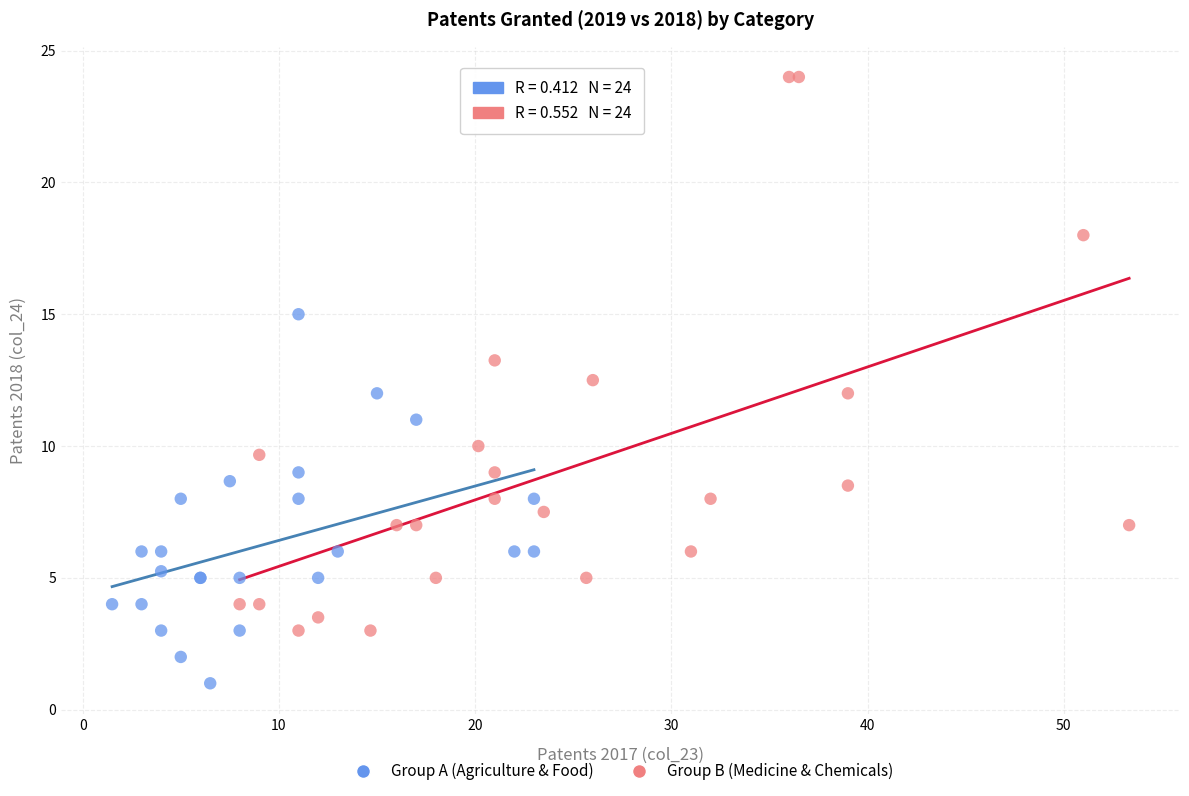

Which series reaches the maximum Y coordinate?

Group B (Medicine & Chemicals)